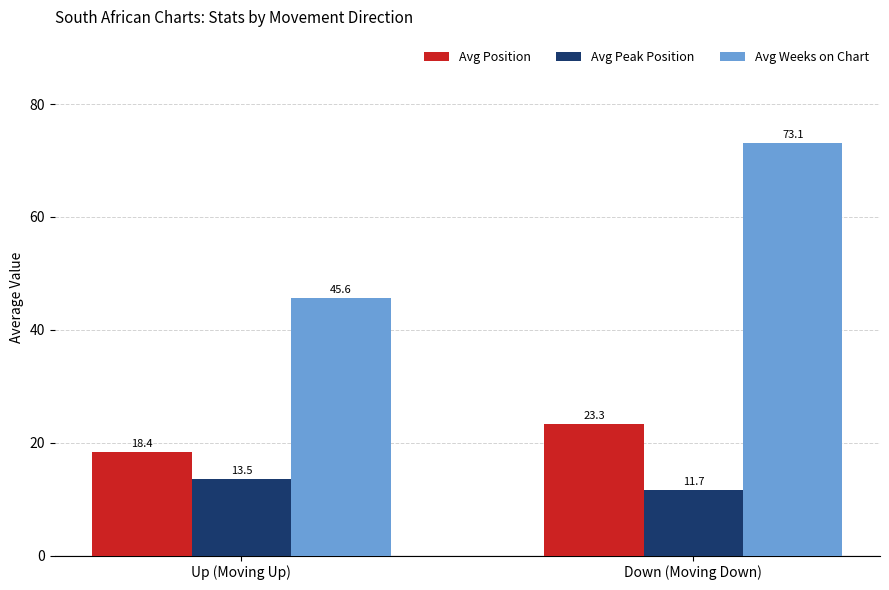

How many groups of bars are there?

2